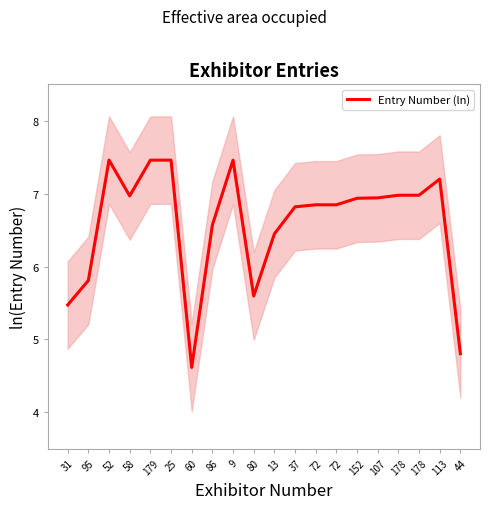

At which label does the data first exceed 6?

52